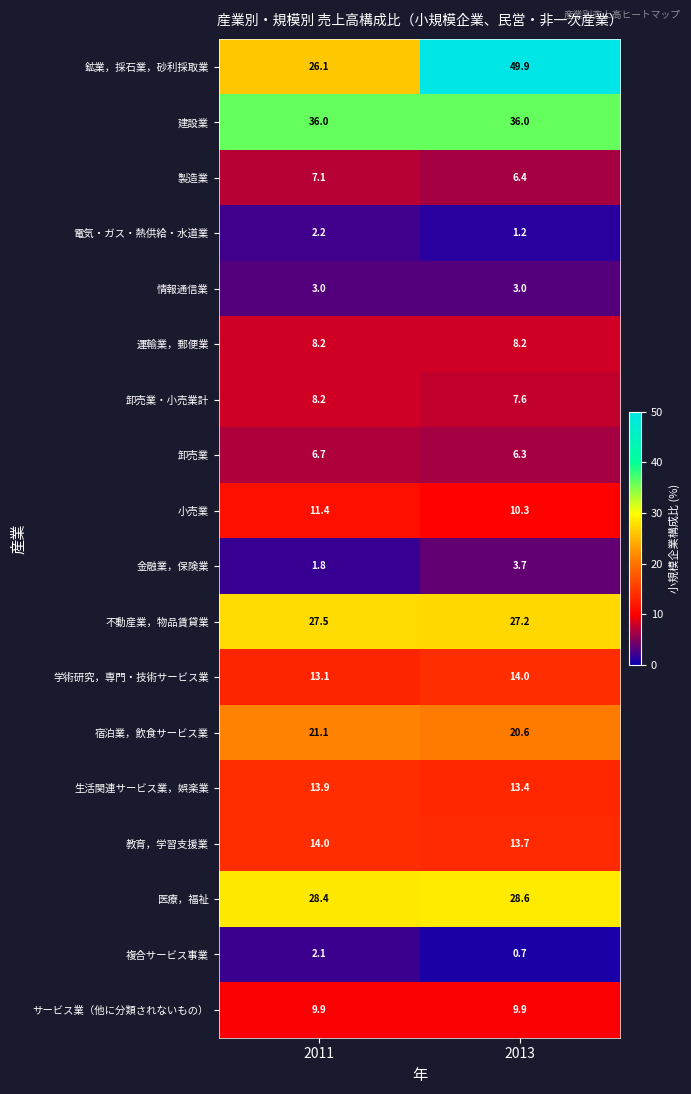

The 小売業 series shows 10.3 at 2013. True or false?

True